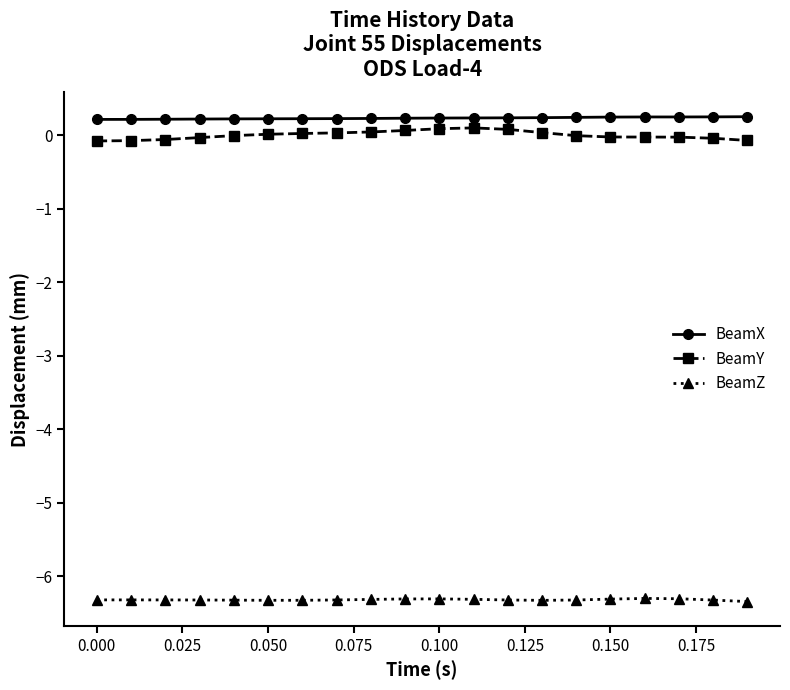

What is the highest value of the BeamX series?

0.3